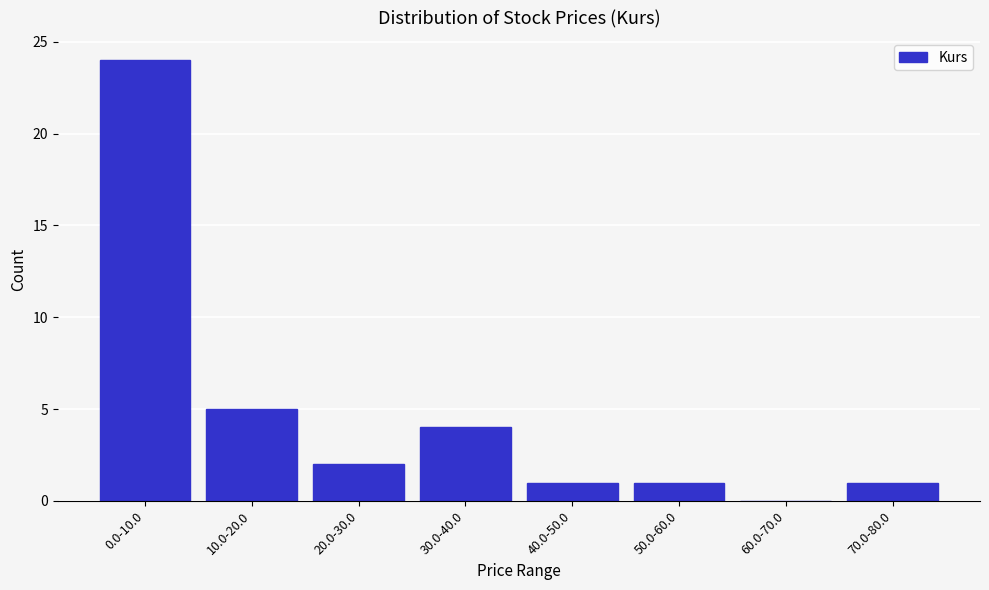

Reading right to left, what are all the values shown in this chart?

70.0-80.0=1	60.0-70.0=0	50.0-60.0=1	40.0-50.0=1	30.0-40.0=4	20.0-30.0=2	10.0-20.0=5	0.0-10.0=24